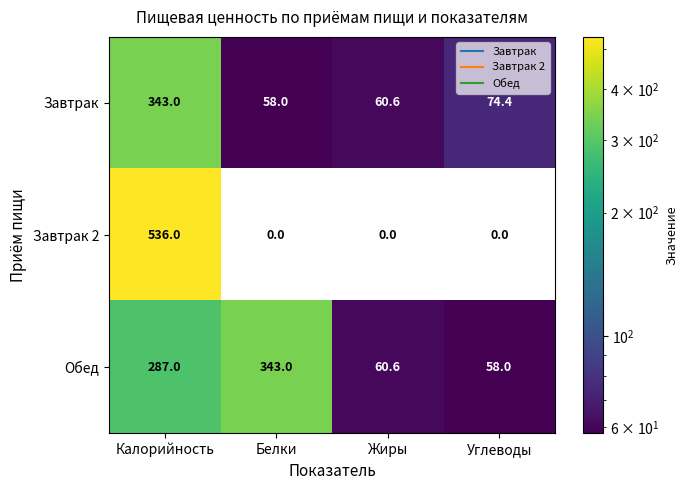

What value does the Завтрак series have at Белки?

58.0